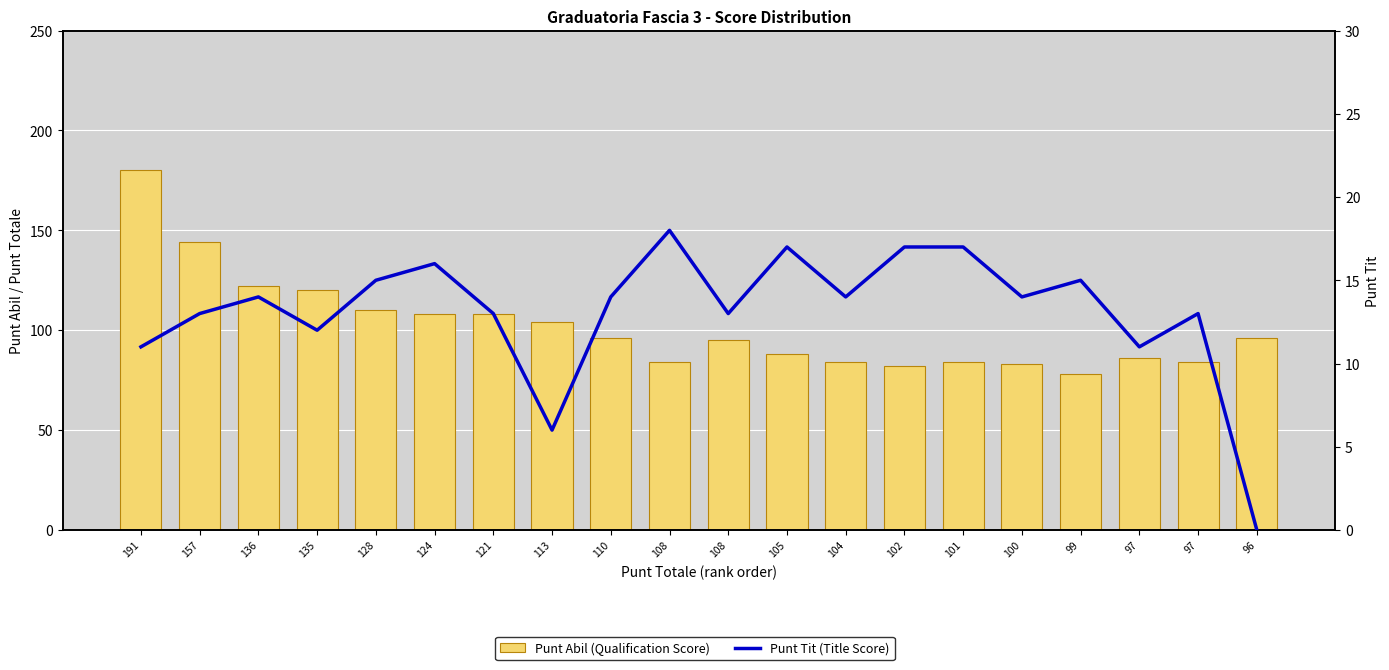

Is it true that Punt Tit (Title Score) equals 20 at 136?

False